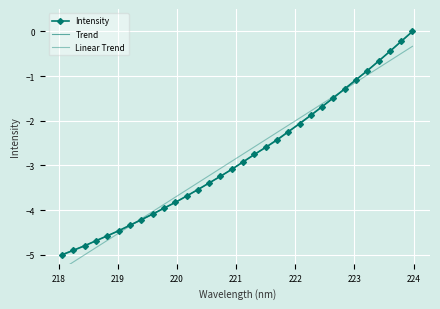

Reading left to right, list all the values displayed in this chart.

218.0596=-5.0	218.2508=-4.9	218.442=-4.8	218.6332=-4.7	218.8244=-4.6	219.0156=-4.5	219.2067=-4.3	219.3979=-4.2	219.589=-4.1	219.7801=-4.0	219.9712=-3.8	220.1623=-3.7	220.3533=-3.5	220.5444=-3.4	220.7354=-3.2	220.9264=-3.1	221.1174=-2.9	221.3083=-2.8	221.4993=-2.6	221.6902=-2.4	221.8812=-2.2	222.0721=-2.1	222.263=-1.9	222.4538=-1.7	222.6447=-1.5	222.8355=-1.3	223.0264=-1.1	223.2172=-0.9	223.408=-0.7	223.5987=-0.4	223.7895=-0.2	223.9802=0.0